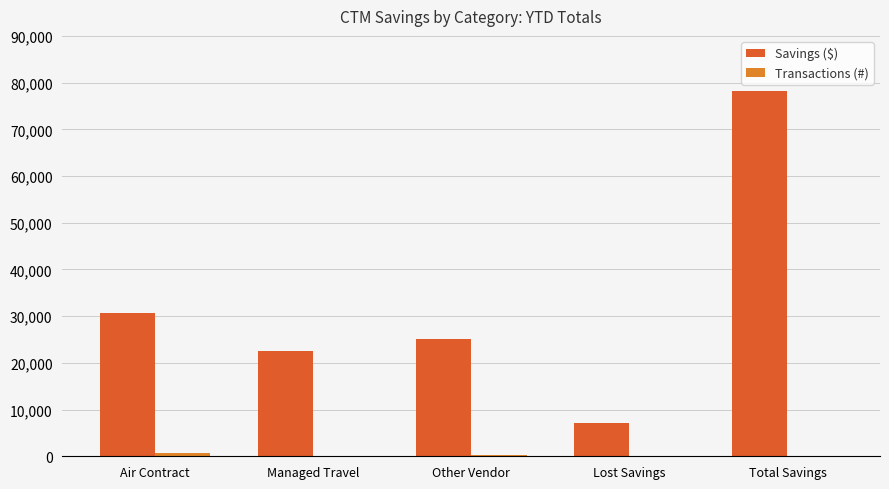

Which series changed the most between Other Vendor and Total Savings?

Savings ($)